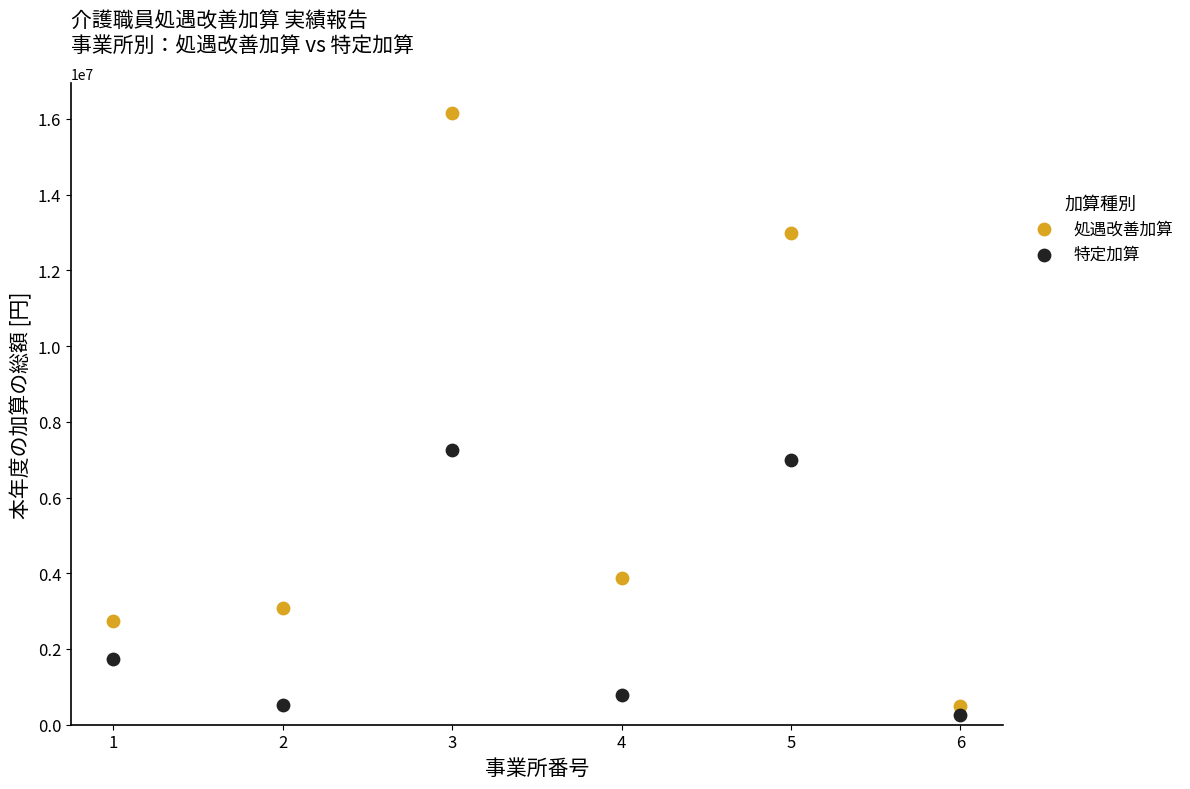

Which series has the largest Y range (max minus min)?

処遇改善加算